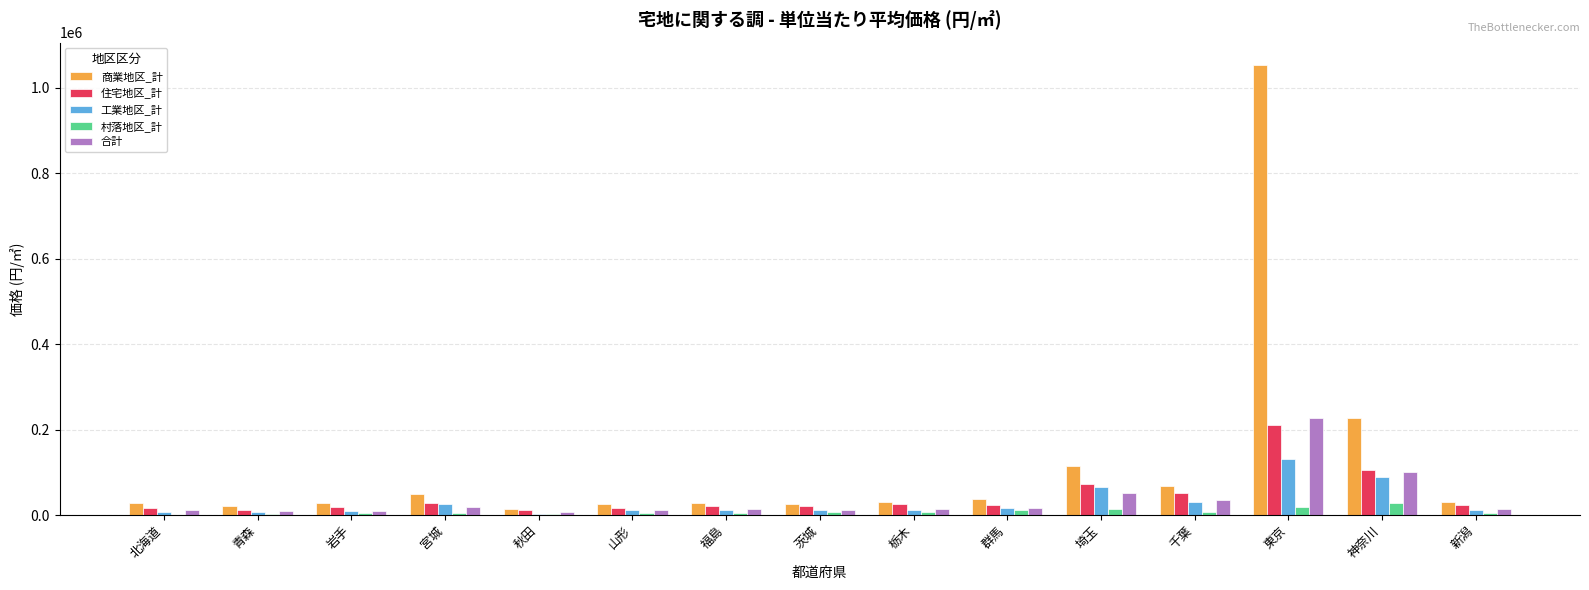

Are the bars grouped side by side (vs. stacked)?

Yes